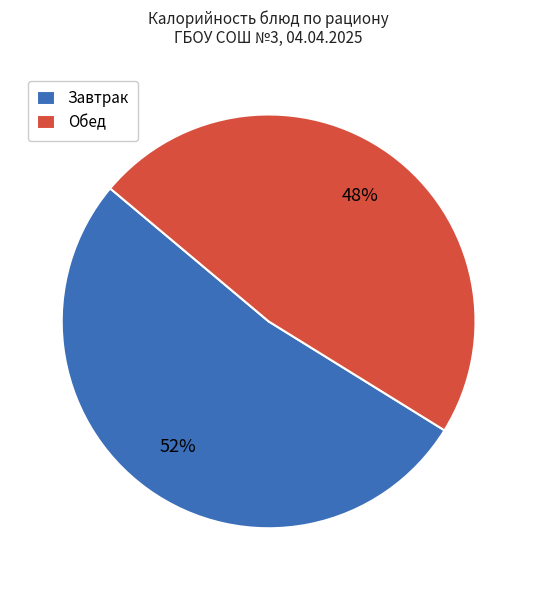

Does Обед account for over 50% of the chart?

No